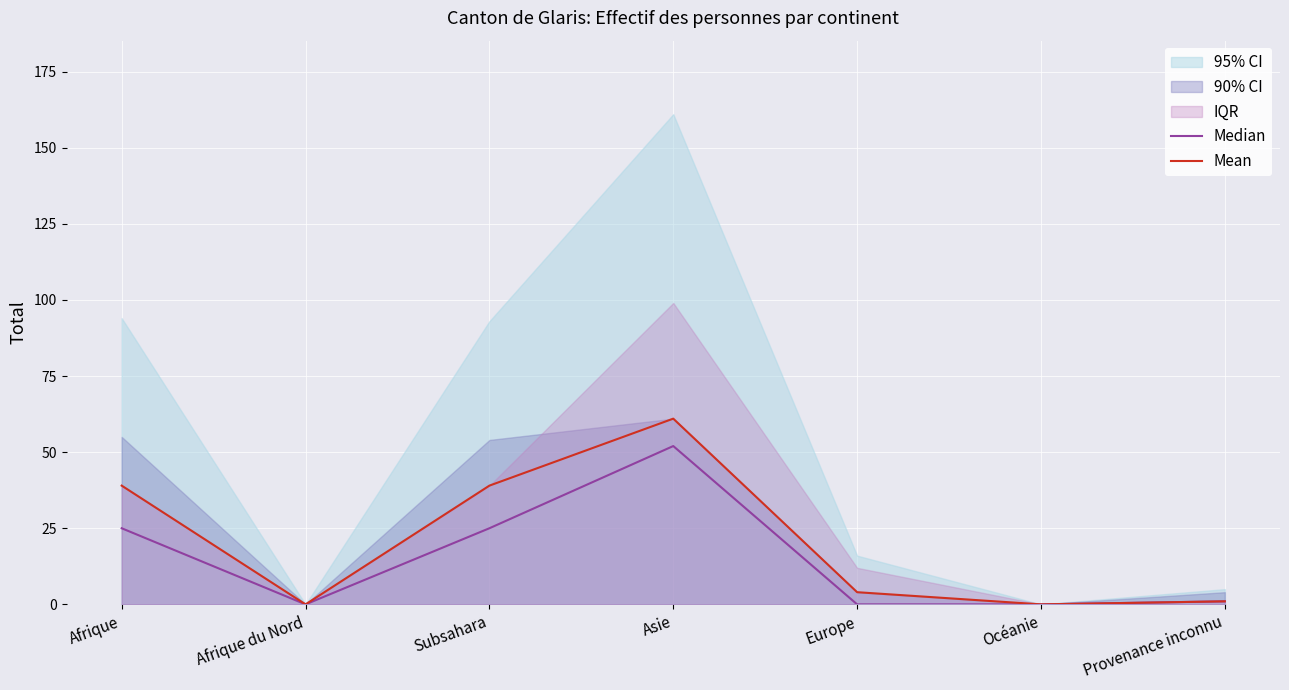

How many positive values does the Mean series have?

5